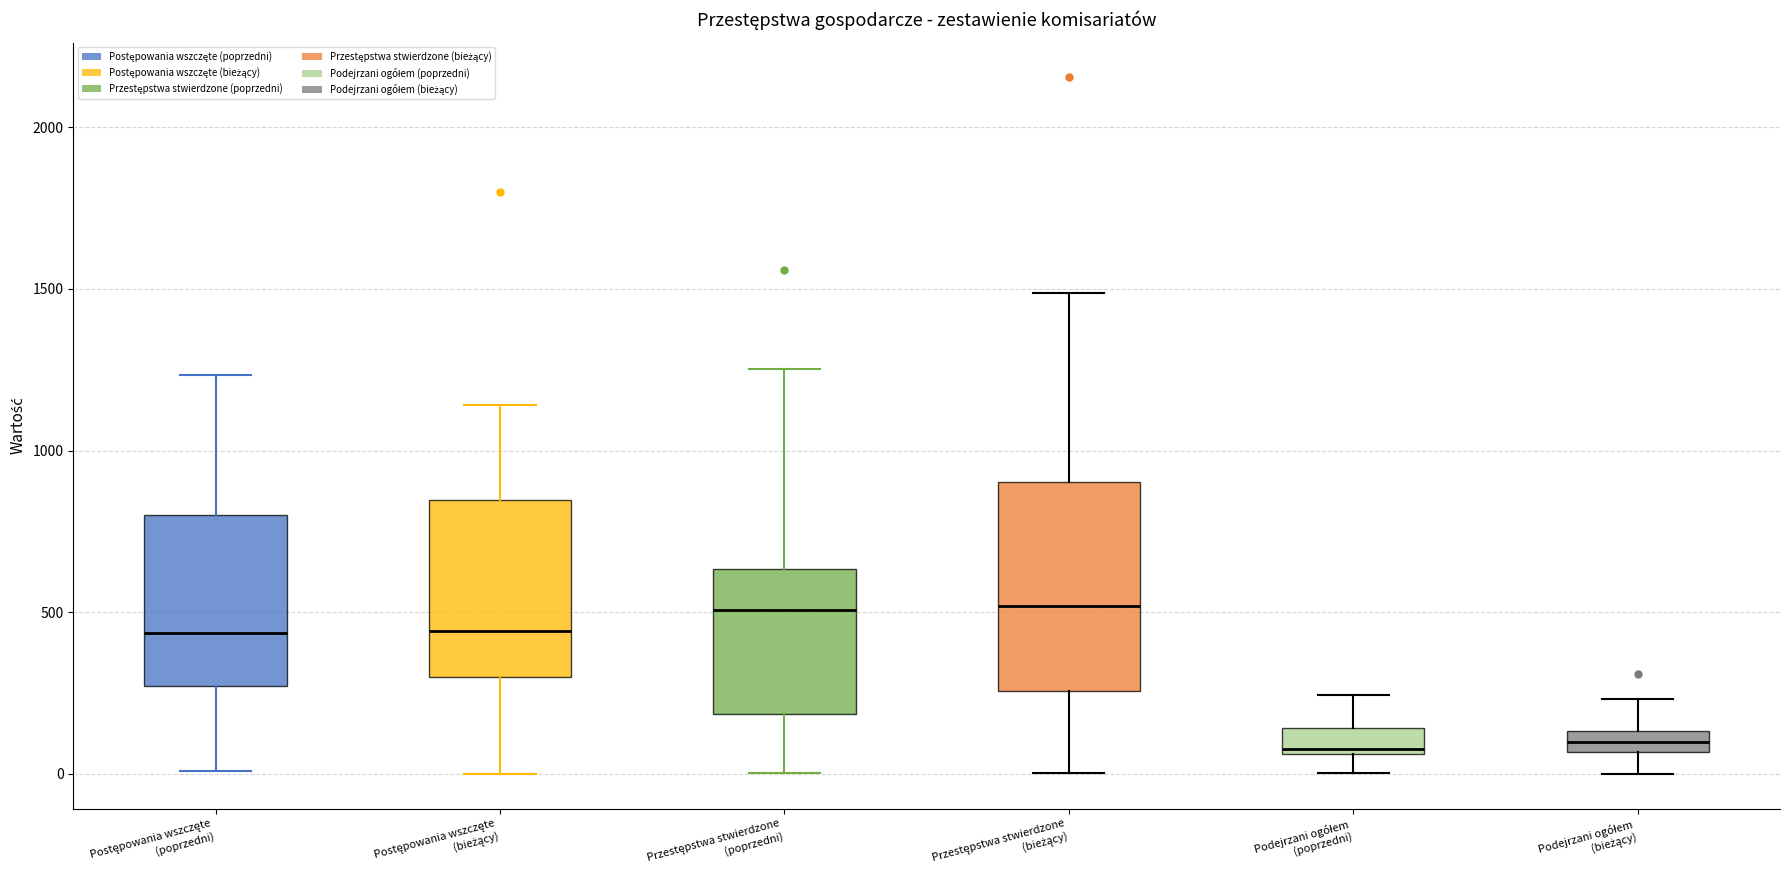

Where does the median line of the box for Postępowania wszczęte (poprzedni) sit on the y-axis? The values are not printed on the chart, so give them approximately, as read against the axis.

450